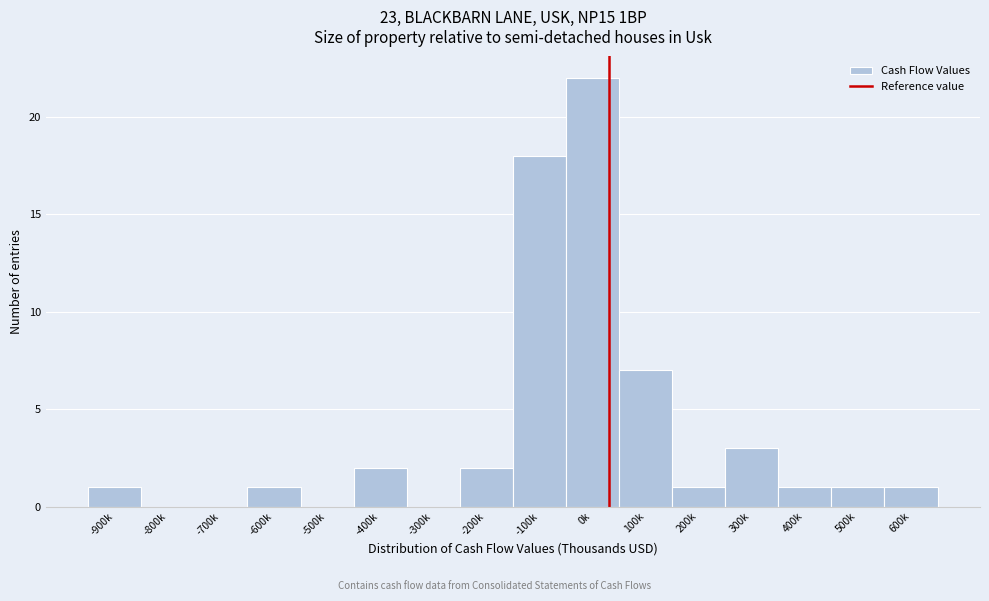

Reading left to right, transcribe all the data shown in this chart.

-900k=1	-800k=0	-700k=0	-600k=1	-500k=0	-400k=2	-300k=0	-200k=2	-100k=18	0k=22	100k=7	200k=1	300k=3	400k=1	500k=1	600k=1